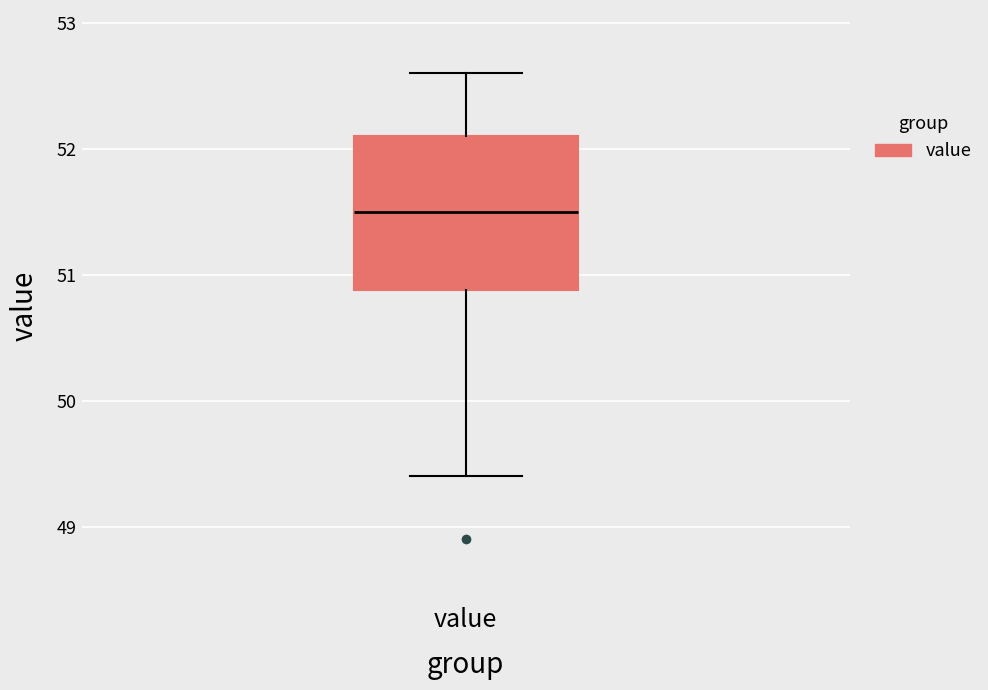

Transcribe this box plot: give where the median line is, the range the box spans, and where the two whiskers end, as read against the y-axis. The values are not printed on the chart, so give them approximately, as read against the axis.

median 51.5, box 50.9 to 52.1, whiskers 49.4 to 52.6